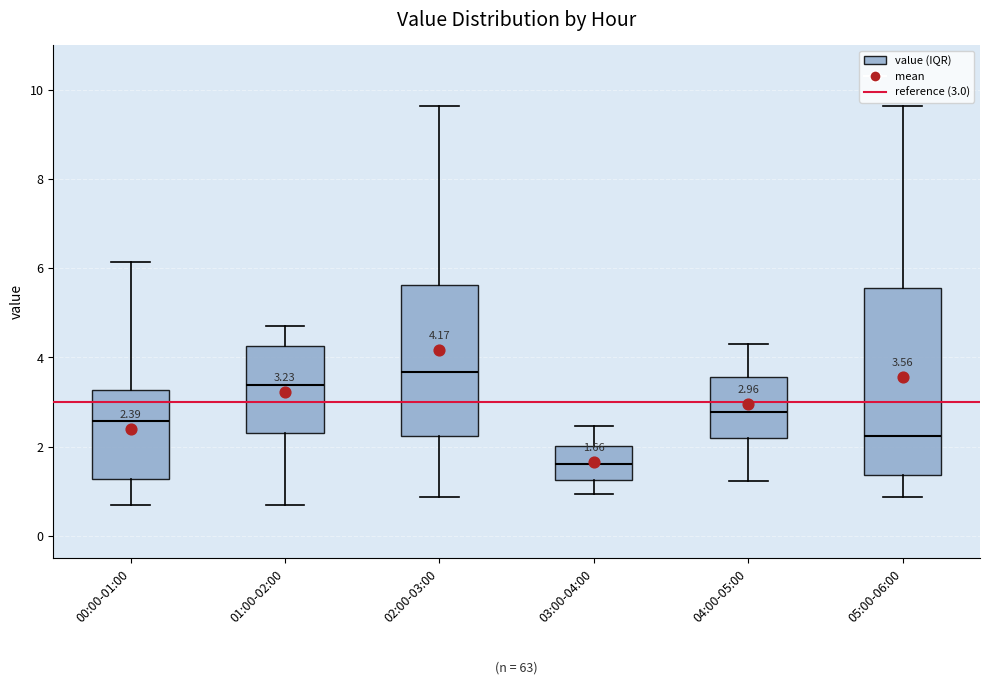

Which box has the lowest median line?

03:00-04:00